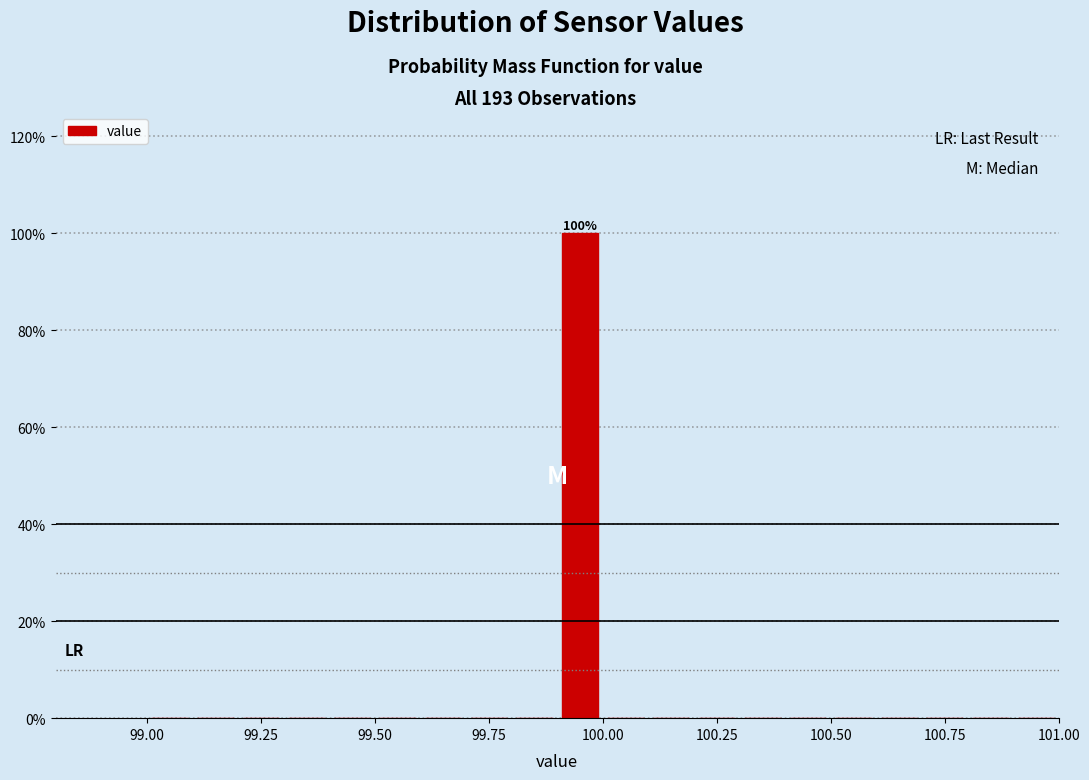

Around what value on the x-axis is the tallest bar? Give the approximate position of its centre, as read against the axis.

99.95